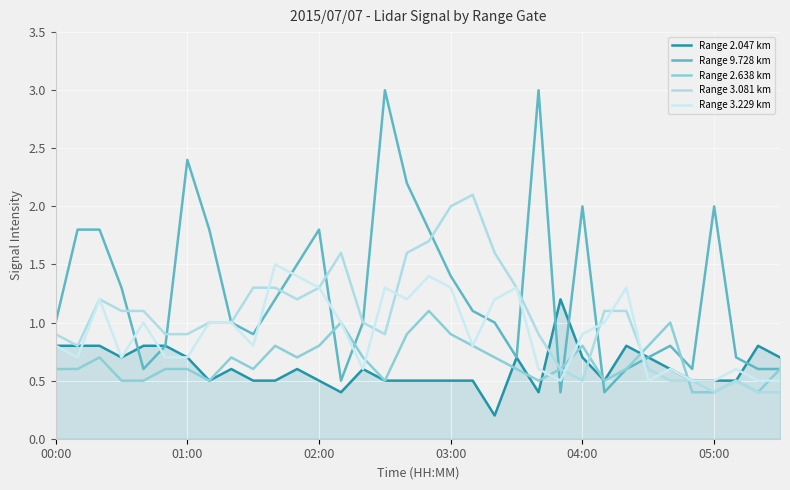

How many times do Range 3.229 km and Range 9.728 km cross each other?

12